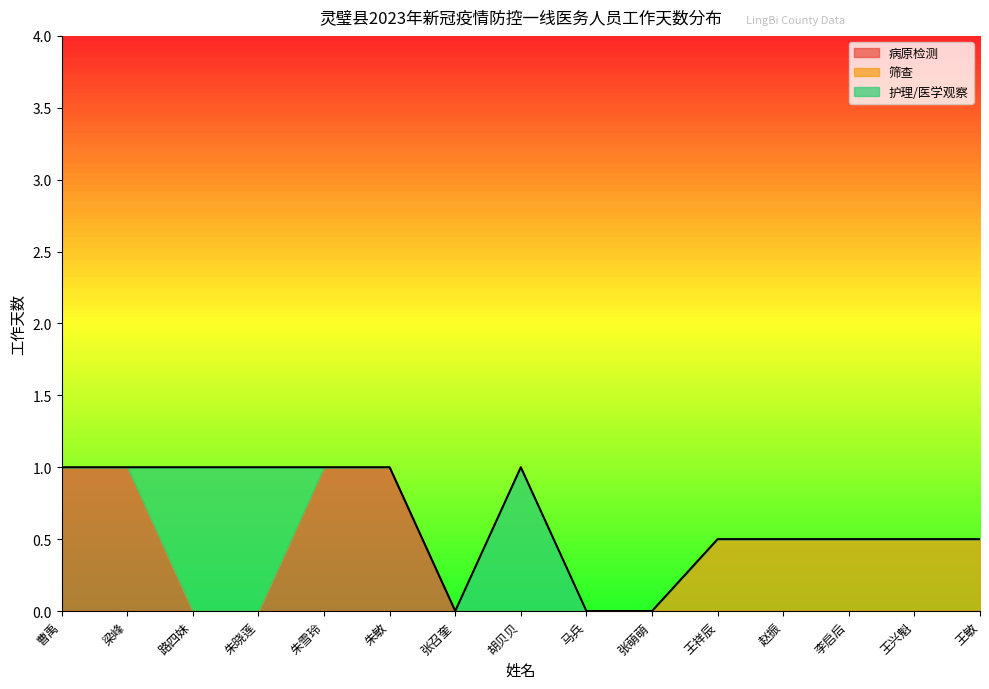

Is it true that 筛查 equals 0.3 at 张萌萌?

False